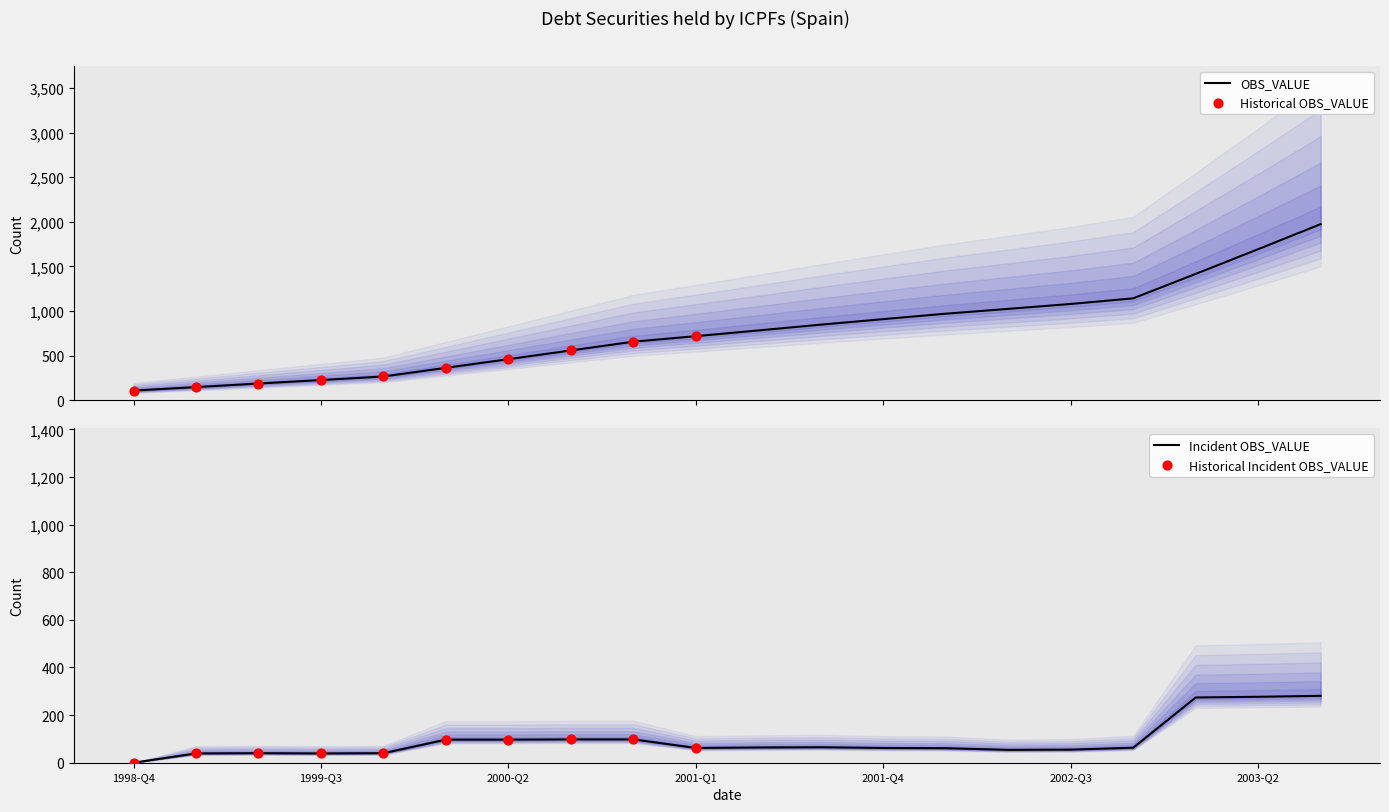

Between 2000-Q3 and 2002-Q4, which is larger?

2002-Q4